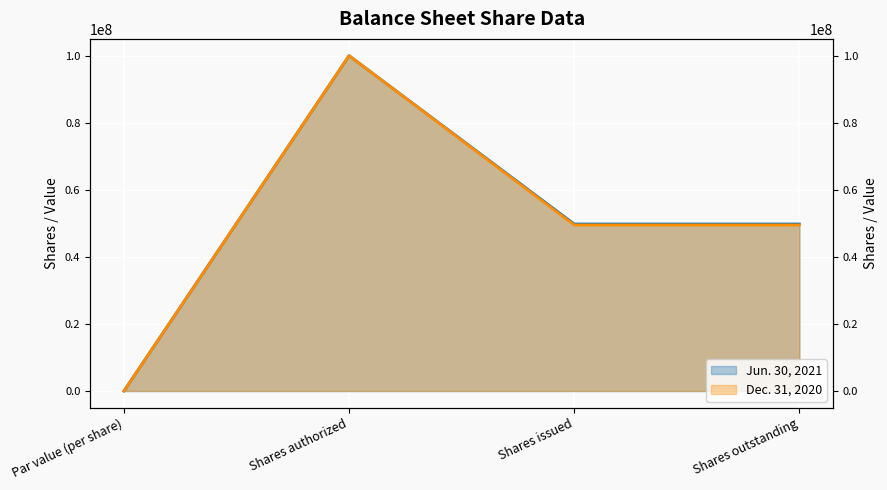

Rank the series by their maximum value, from lowest to highest.

Jun. 30, 2021, Dec. 31, 2020